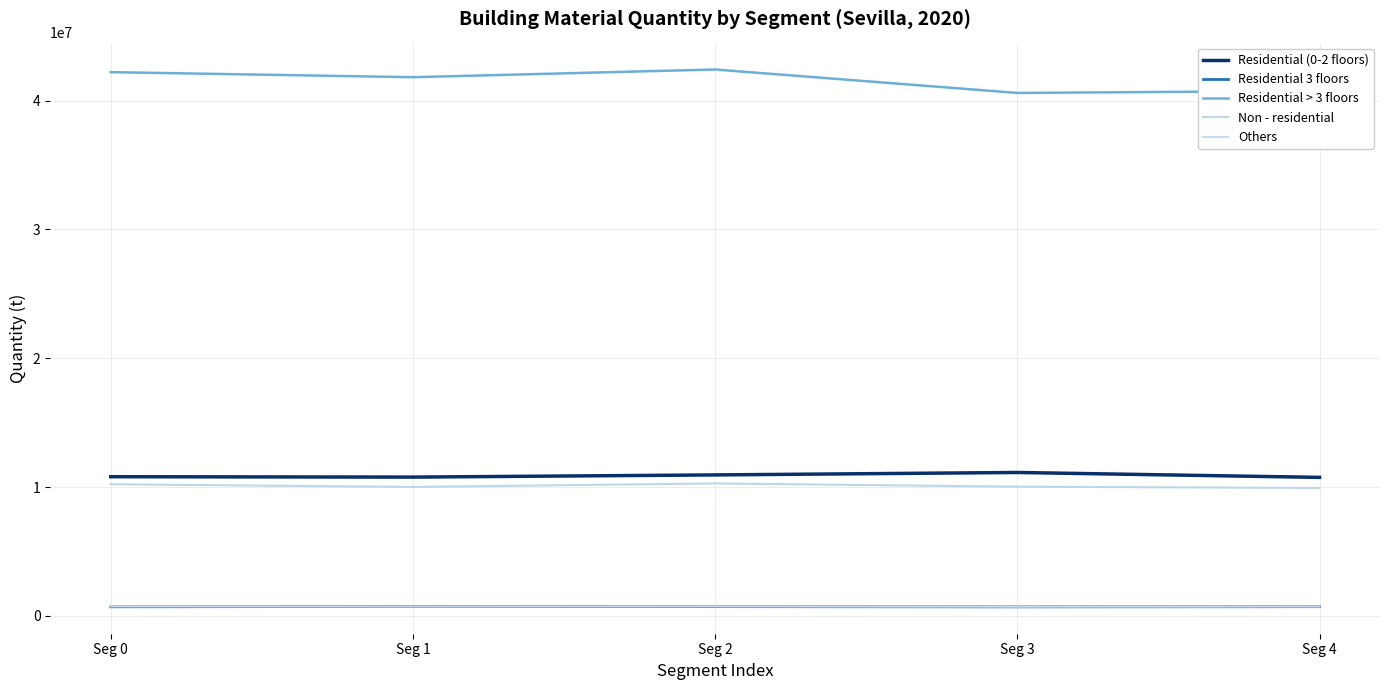

After their last crossing, which series has the higher values: Others or Residential 3 floors?

Others